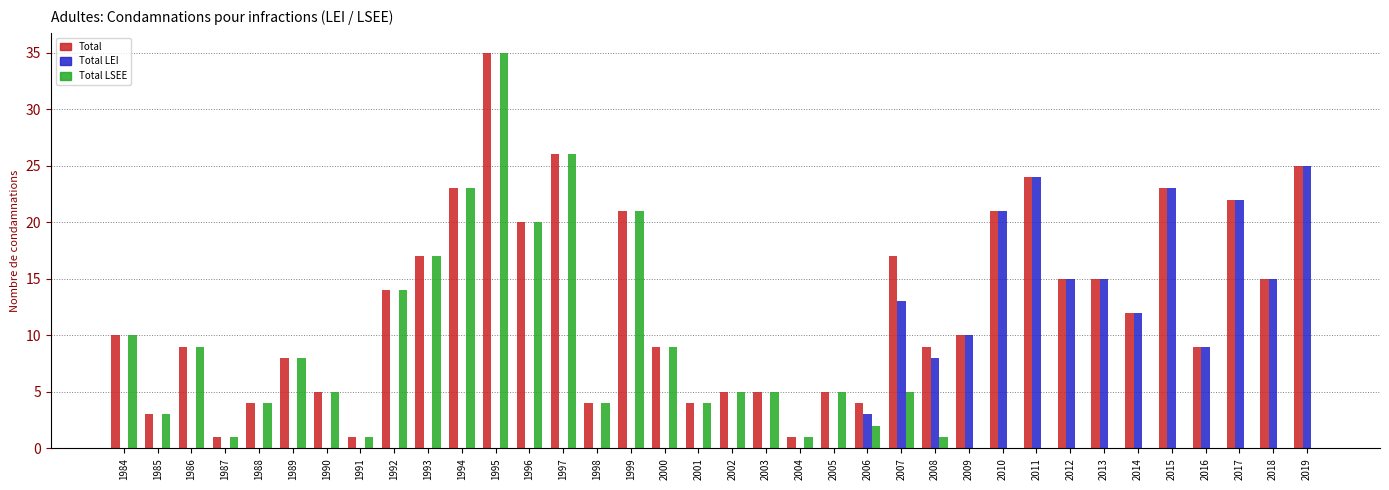

At which label does Total reach its peak?

1995